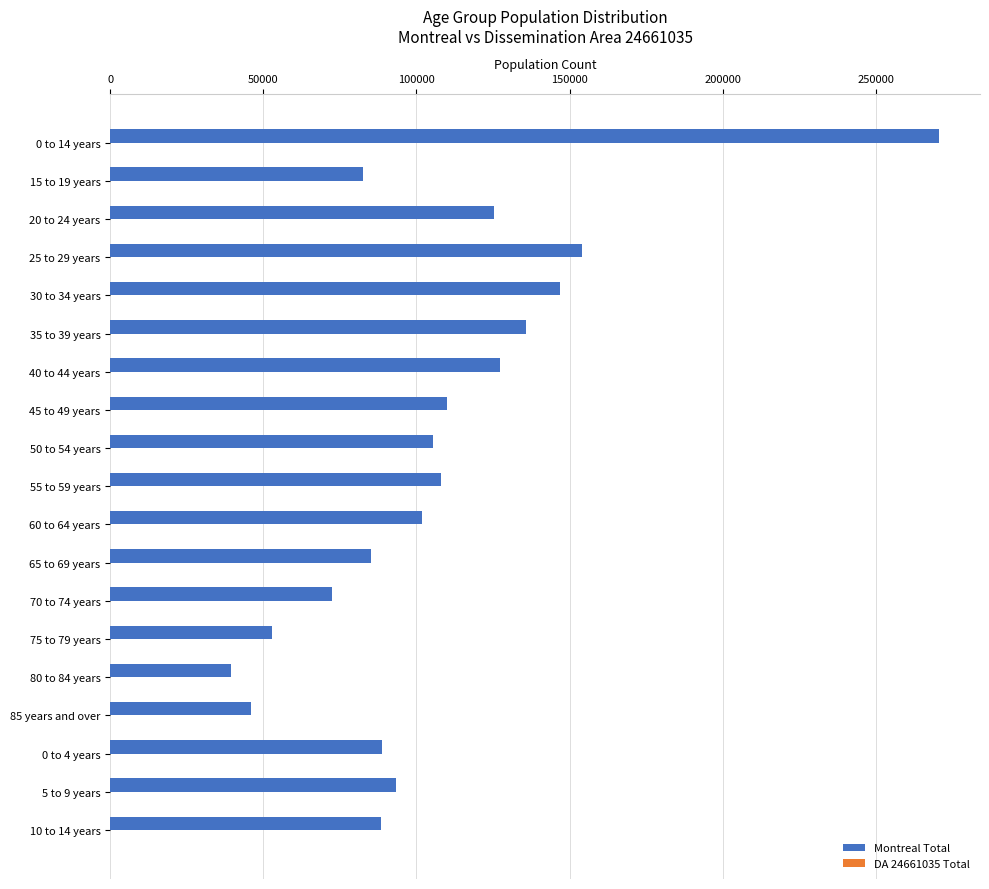

Which series has the largest total across all categories?

Montreal Total